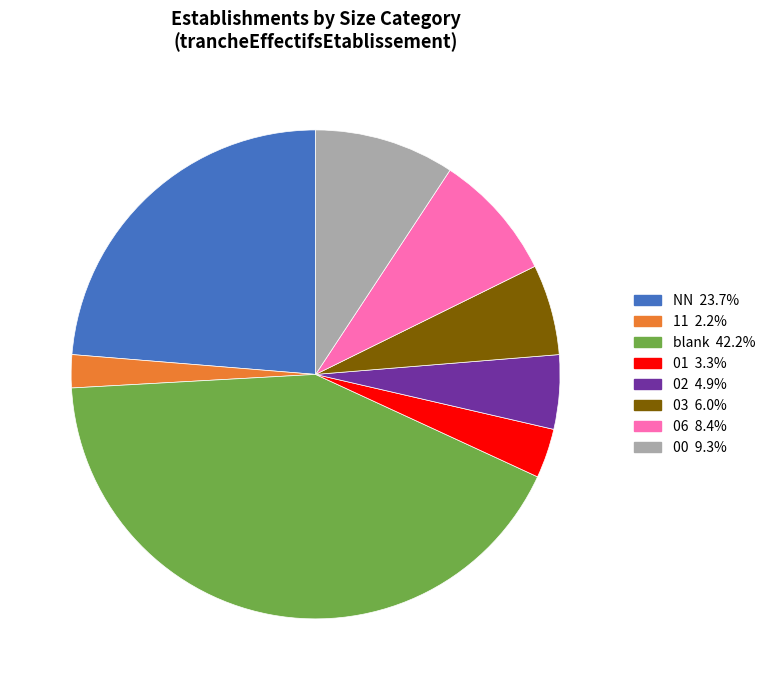

Is there any slice that represents more than half of the pie?

No